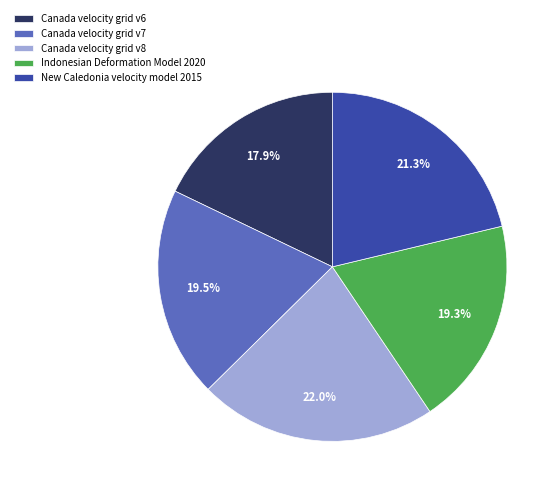

What percentage is NOT represented by Canada velocity grid v6?

82.1%